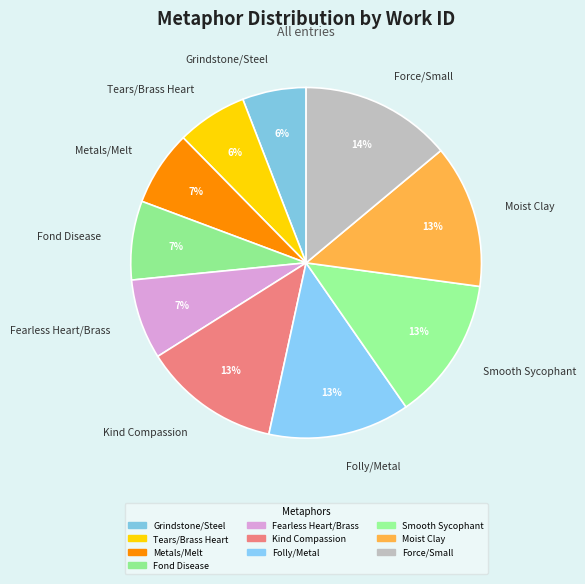

Is there any slice that represents more than half of the pie?

No